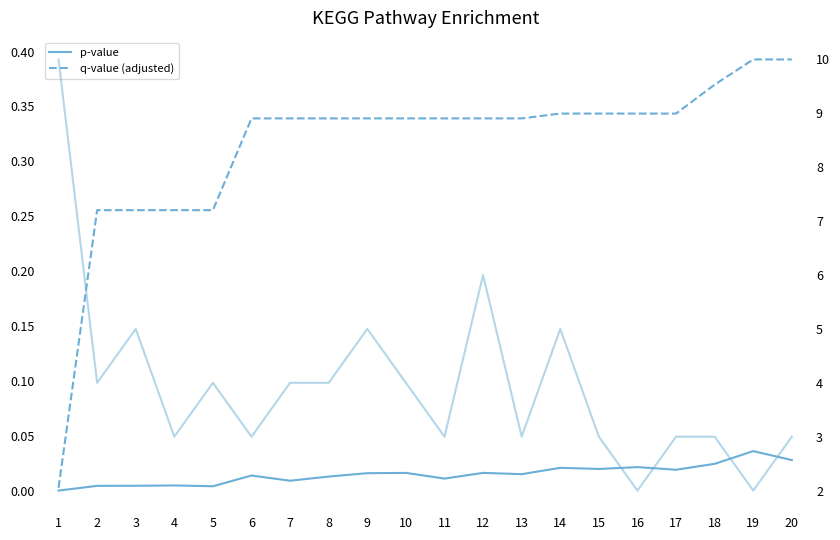

True or false: Count1 (genes) and q-value (adjusted) cross at least once.

False